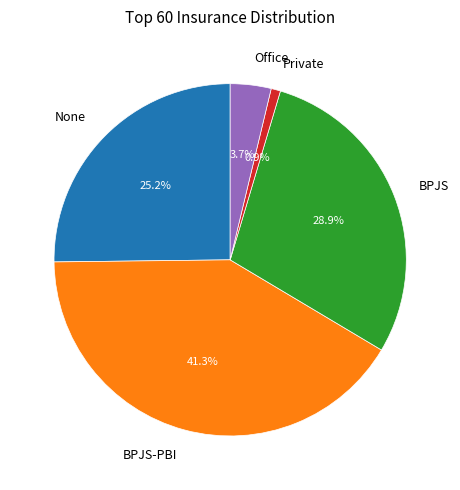

What is the largest slice in the pie chart?

BPJS-PBI